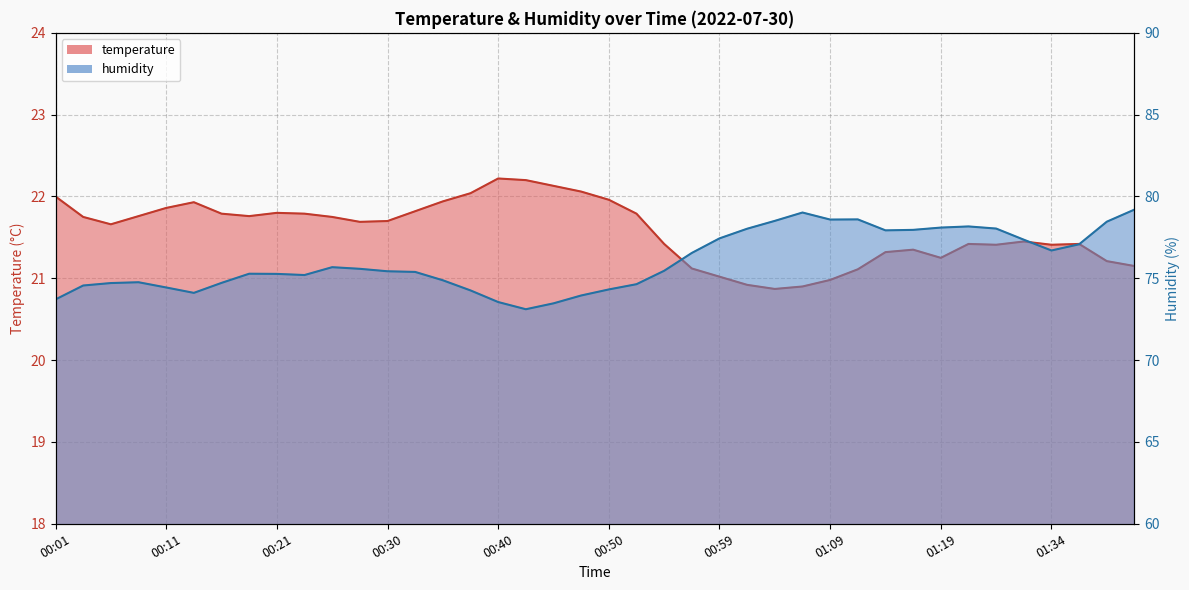

How many lines are shown in the chart?

2